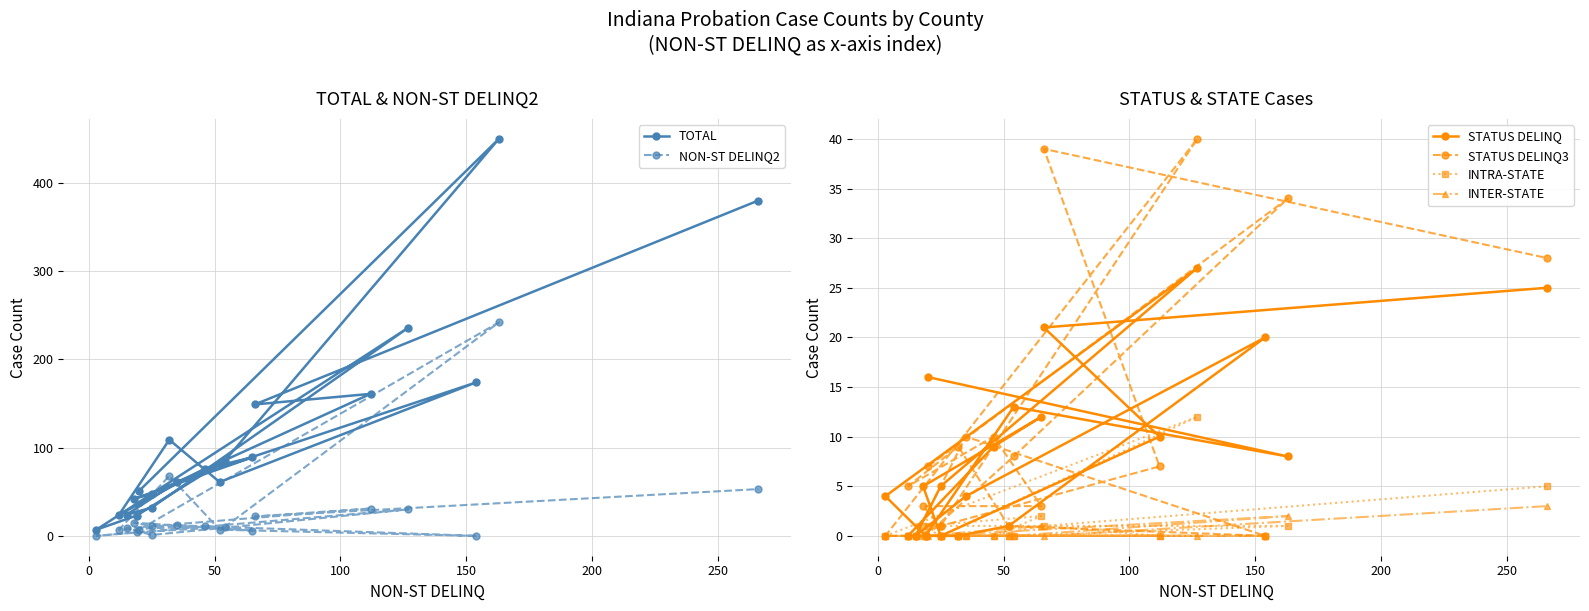

At which category does the chart reach its minimum across all series?

150